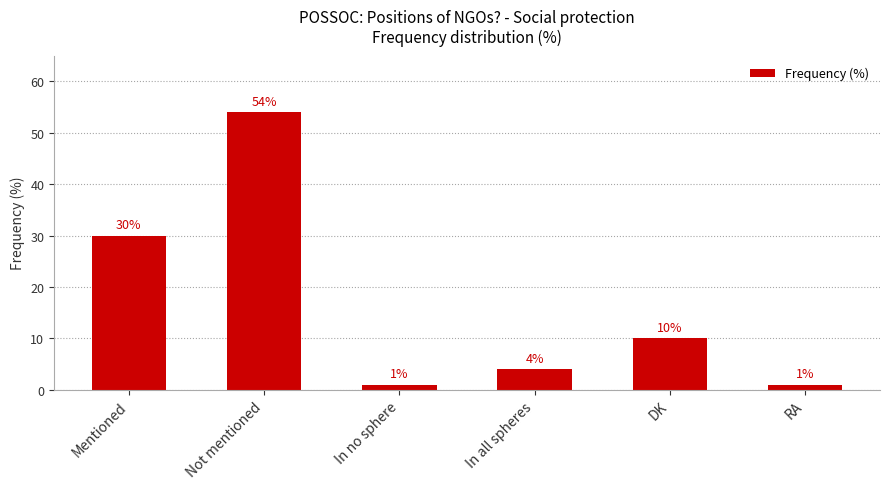

What is the ratio of the value at Not mentioned to the value at DK?

5.4